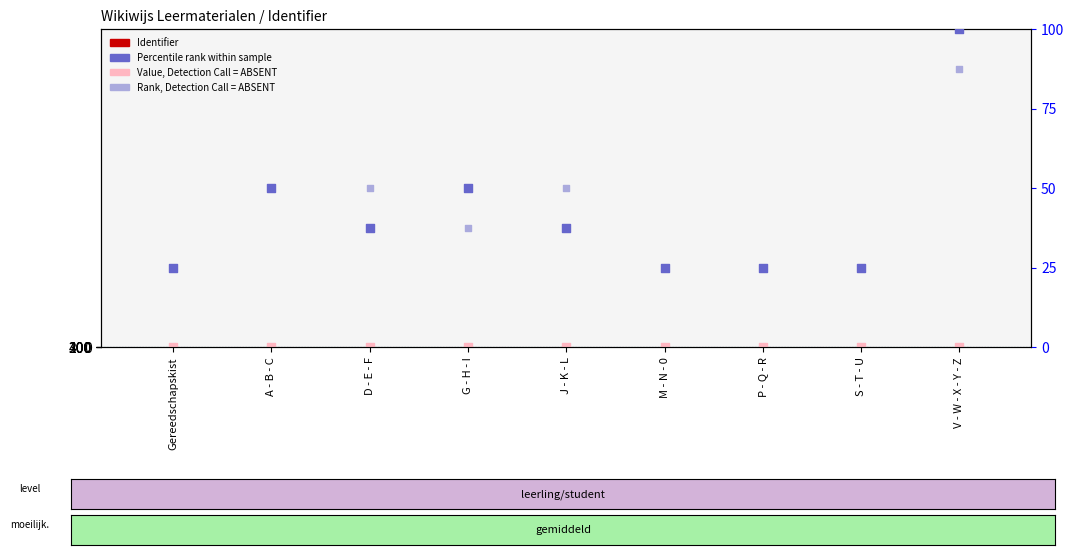

What is the total value across all series at Gereedschapskist?

550.0